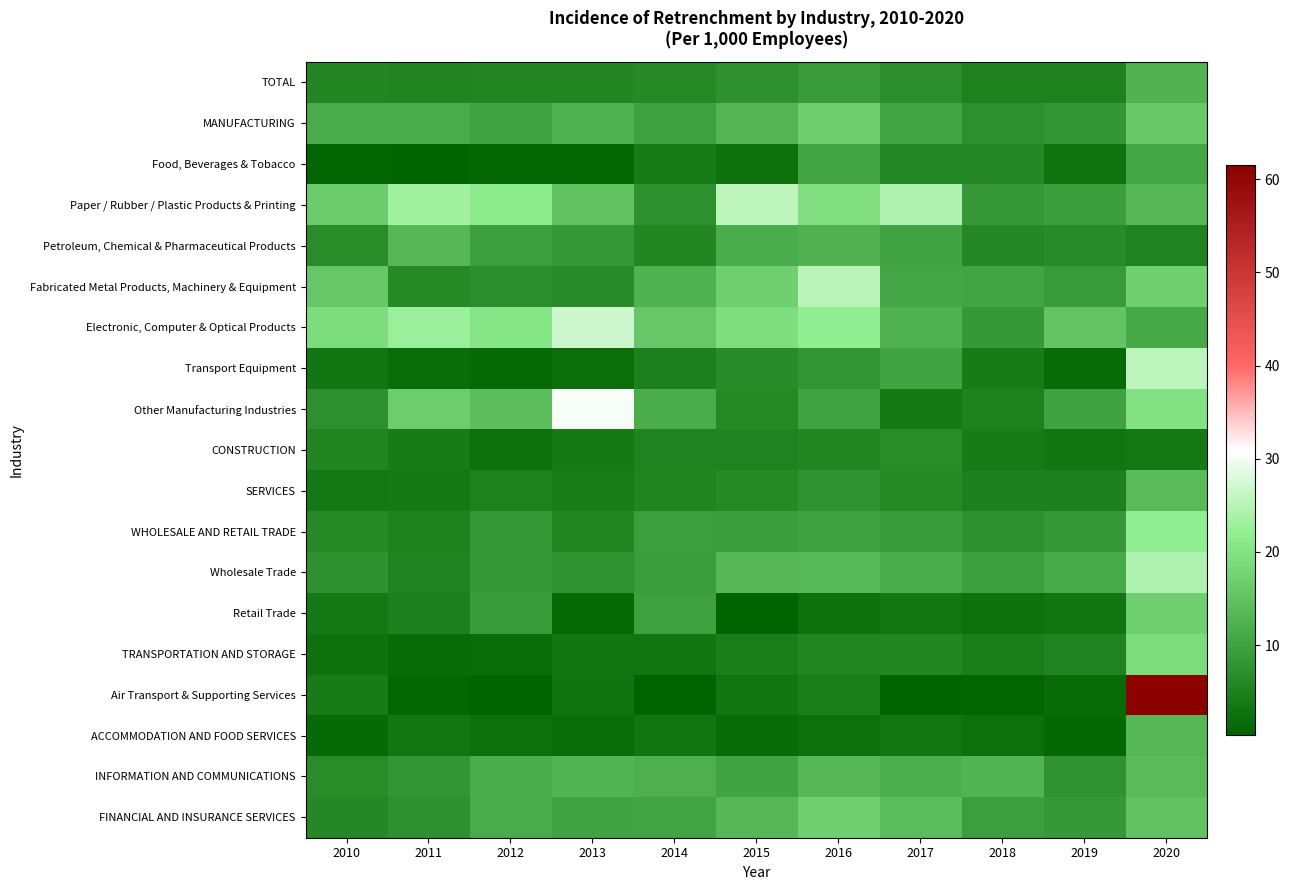

Reading right to left, what are all the values shown in this chart?

TOTAL: 2020=12.8	2019=5.1	2018=5.1	2017=7.0	2016=8.9	2015=7.4	2014=6.3	2013=5.8	2012=5.8	2011=5.5	2010=5.7
MANUFACTURING: 2020=16.0	2019=8.1	2018=7.3	2017=10.6	2016=16.7	2015=13.2	2014=10.0	2013=12.5	2012=10.2	2011=11.4	2010=11.5
Food, Beverages & Tobacco: 2020=10.9	2019=3.0	2018=5.9	2017=6.1	2016=10.6	2015=2.7	2014=4.1	2013=1.3	2012=1.0	2011=0.4	2010=0.8
Paper / Rubber / Plastic Products & Printing: 2020=13.4	2019=9.3	2018=8.7	2017=24.3	2016=19.7	2015=25.6	2014=7.3	2013=15.1	2012=21.2	2011=23.3	2010=16.5
Petroleum, Chemical & Pharmaceutical Products: 2020=5.2	2019=6.6	2018=6.1	2017=10.4	2016=12.8	2015=11.8	2014=5.8	2013=8.4	2012=9.5	2011=13.4	2010=6.7
Fabricated Metal Products, Machinery & Equipment: 2020=17.3	2019=8.8	2018=10.6	2017=10.9	2016=25.3	2015=17.3	2014=12.5	2013=6.5	2012=7.0	2011=6.2	2010=15.7
Electronic, Computer & Optical Products: 2020=11.0	2019=15.3	2018=8.6	2017=12.4	2016=21.9	2015=19.4	2014=15.9	2013=26.7	2012=20.4	2011=22.6	2010=19.2
Transport Equipment: 2020=25.5	2019=1.7	2018=4.2	2017=10.4	2016=8.2	2015=6.4	2014=4.7	2013=2.1	2012=1.4	2011=2.0	2010=3.1
Other Manufacturing Industries: 2020=20.0	2019=10.0	2018=5.1	2017=3.9	2016=10.3	2015=6.3	2014=11.8	2013=30.4	2012=14.3	2011=16.7	2010=7.3
CONSTRUCTION: 2020=3.7	2019=3.1	2018=4.1	2017=6.7	2016=5.7	2015=5.4	2014=5.3	2013=3.8	2012=2.4	2011=4.2	2010=5.6
SERVICES: 2020=13.9	2019=4.8	2018=4.8	2017=6.3	2016=7.7	2015=6.2	2014=5.5	2013=4.3	2012=5.1	2011=3.8	2010=3.7
WHOLESALE AND RETAIL TRADE: 2020=22.0	2019=8.7	2018=7.4	2017=9.1	2016=10.0	2015=9.3	2014=9.5	2013=5.8	2012=8.5	2011=5.1	2010=6.2
Wholesale Trade: 2020=24.3	2019=11.3	2018=9.6	2017=11.7	2016=13.6	2015=13.3	2014=9.3	2013=7.7	2012=8.3	2011=5.2	2010=7.4
Retail Trade: 2020=16.9	2019=3.2	2018=2.7	2017=3.4	2016=2.4	2015=0.4	2014=9.9	2013=1.5	2012=9.0	2011=4.9	2010=3.7
TRANSPORTATION AND STORAGE: 2020=18.9	2019=5.2	2018=4.5	2017=5.8	2016=5.7	2015=4.6	2014=3.2	2013=3.1	2012=2.0	2011=1.8	2010=2.6
Air Transport & Supporting Services: 2020=61.5	2019=1.7	2018=0.7	2017=0.5	2016=4.6	2015=3.2	2014=0.6	2013=3.0	2012=0.4	2011=1.1	2010=4.0
ACCOMMODATION AND FOOD SERVICES: 2020=13.3	2019=1.2	2018=2.5	2017=3.4	2016=2.5	2015=1.6	2014=3.1	2013=1.9	2012=2.5	2011=3.4	2010=1.4
INFORMATION AND COMMUNICATIONS: 2020=14.0	2019=7.6	2018=12.9	2017=12.0	2016=13.4	2015=10.2	2014=12.1	2013=13.0	2012=11.7	2011=8.1	2010=6.7
FINANCIAL AND INSURANCE SERVICES: 2020=15.1	2019=8.6	2018=9.6	2017=14.1	2016=17.1	2015=13.5	2014=10.6	2013=10.4	2012=11.6	2011=7.5	2010=6.0